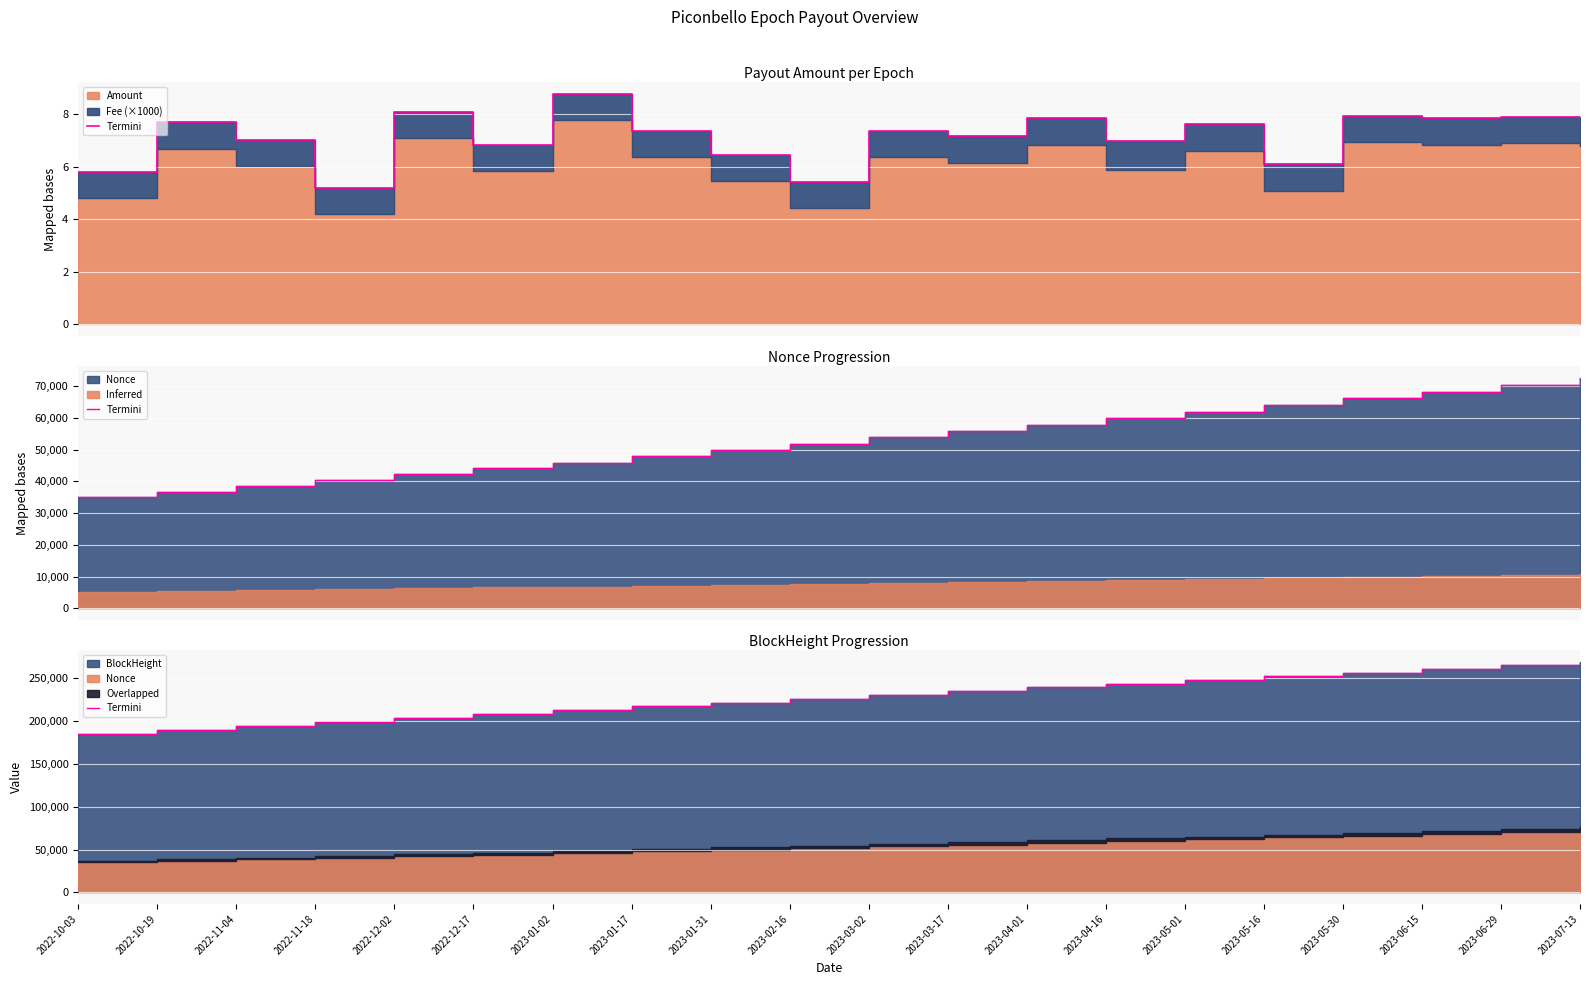

Approximately how many times larger is the value at 2023-05-01 compared to 2022-12-02?

1.2